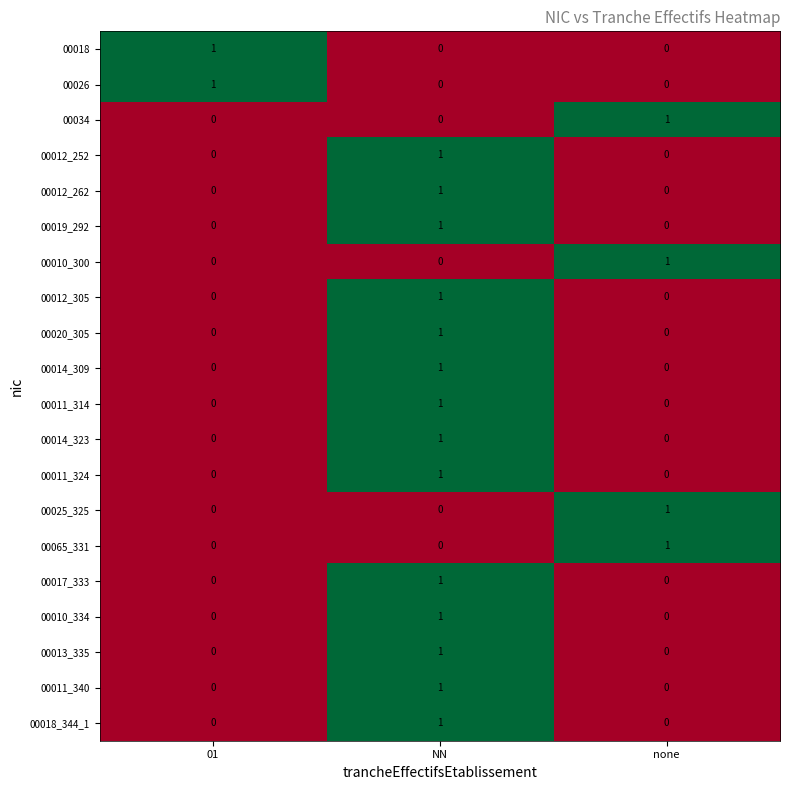

The value of 00065_331 at none is 1. True or false?

True